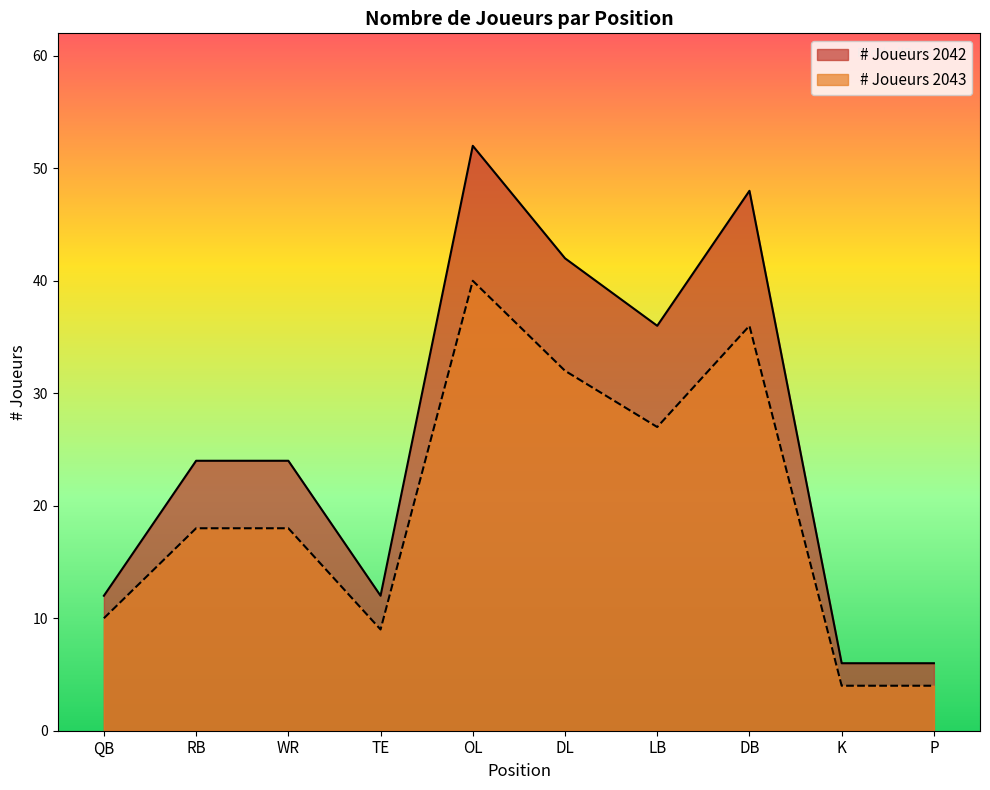

What is the sum of all # Joueurs 2043 values?

198